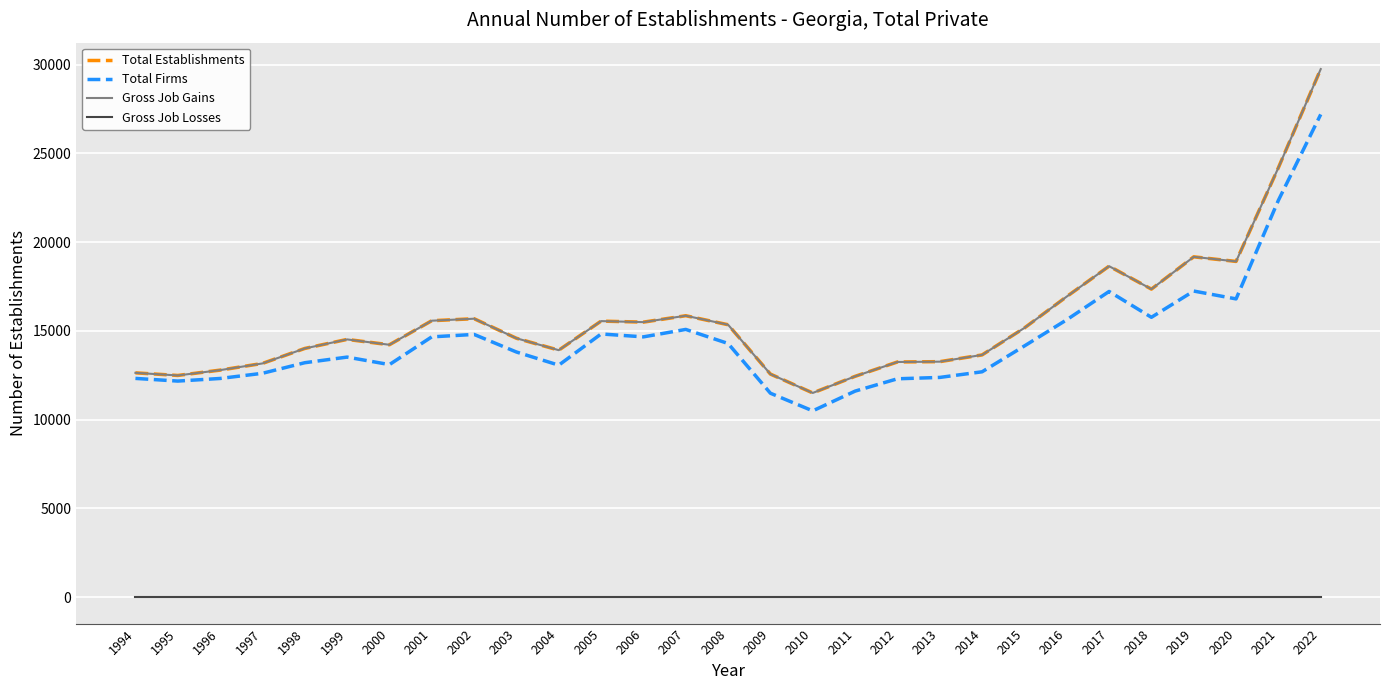

Is this an area chart (filled region under the line)?

No